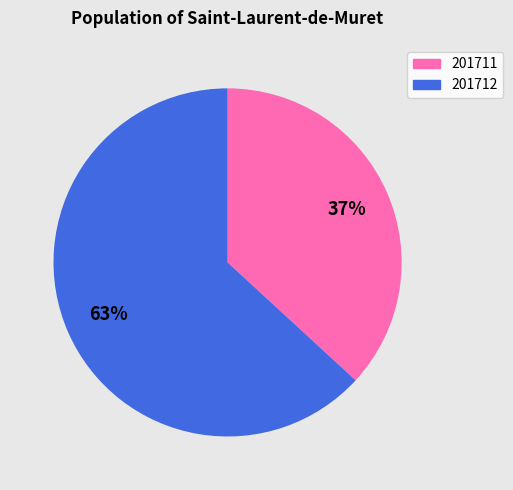

To the nearest percent, what is the difference between the largest and smallest slice percentages?

26%